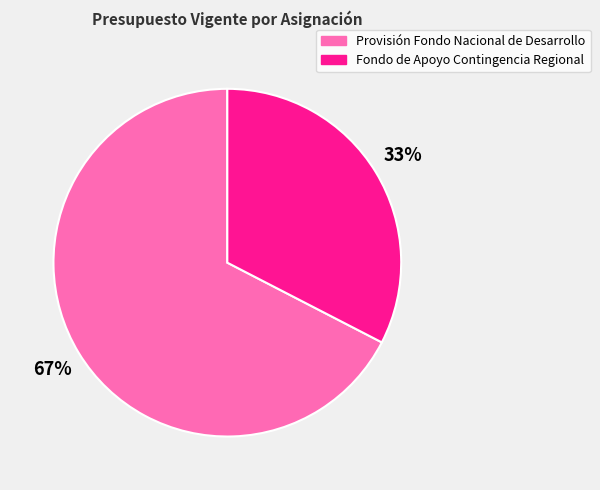

Do Fondo de Apoyo Contingencia Regional and Provisión Fondo Nacional de Desarrollo together represent more than half of the pie?

Yes